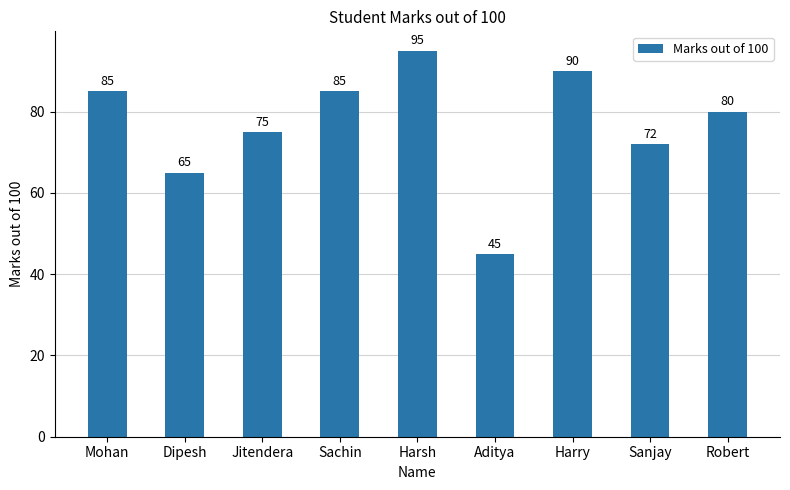

Is it true that the value at Dipesh is 89?

False